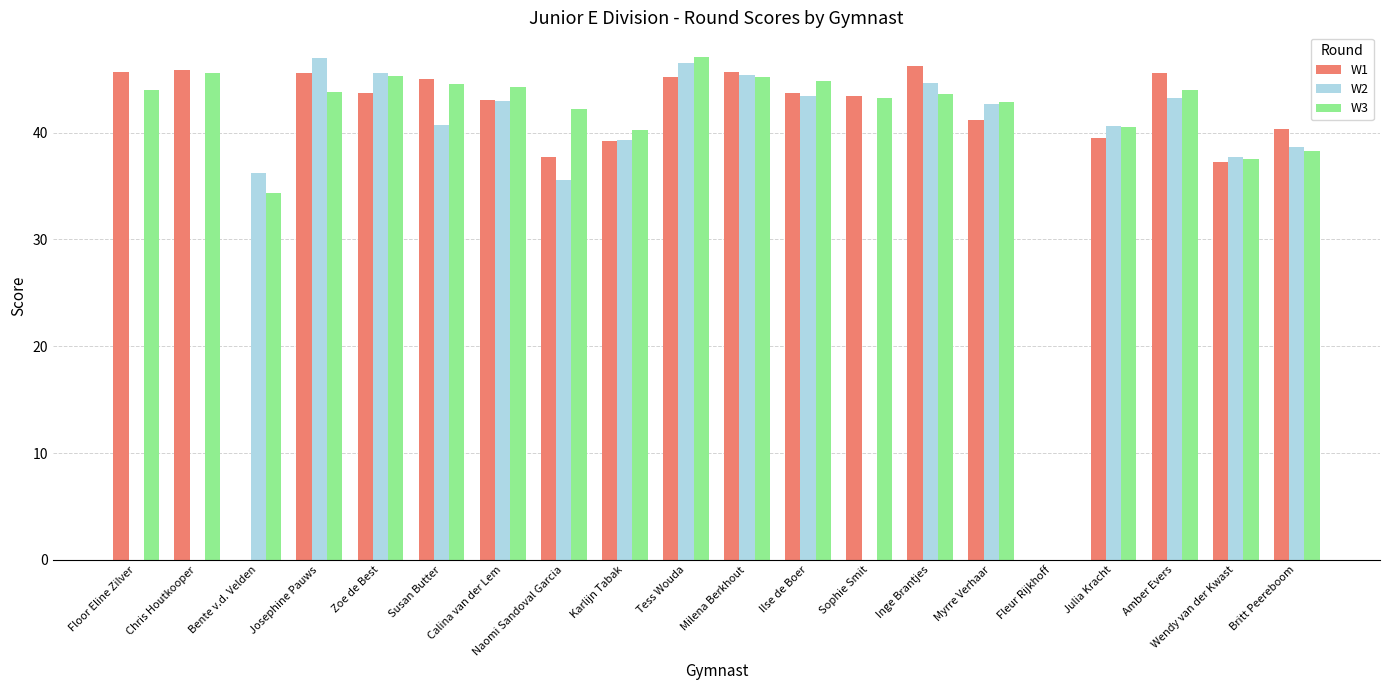

What is the greatest value displayed?

47.0